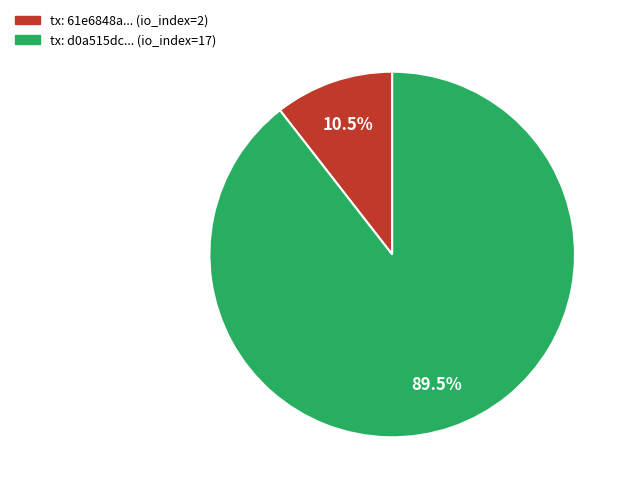

How much of the chart is everything except tx: 61e6848a... (io_index=2)?

89.5%